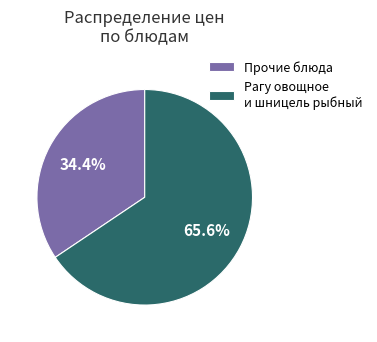

Approximately how many times larger is the value at Рагу овощное и шницель рыбный compared to Прочие блюда?

1.9